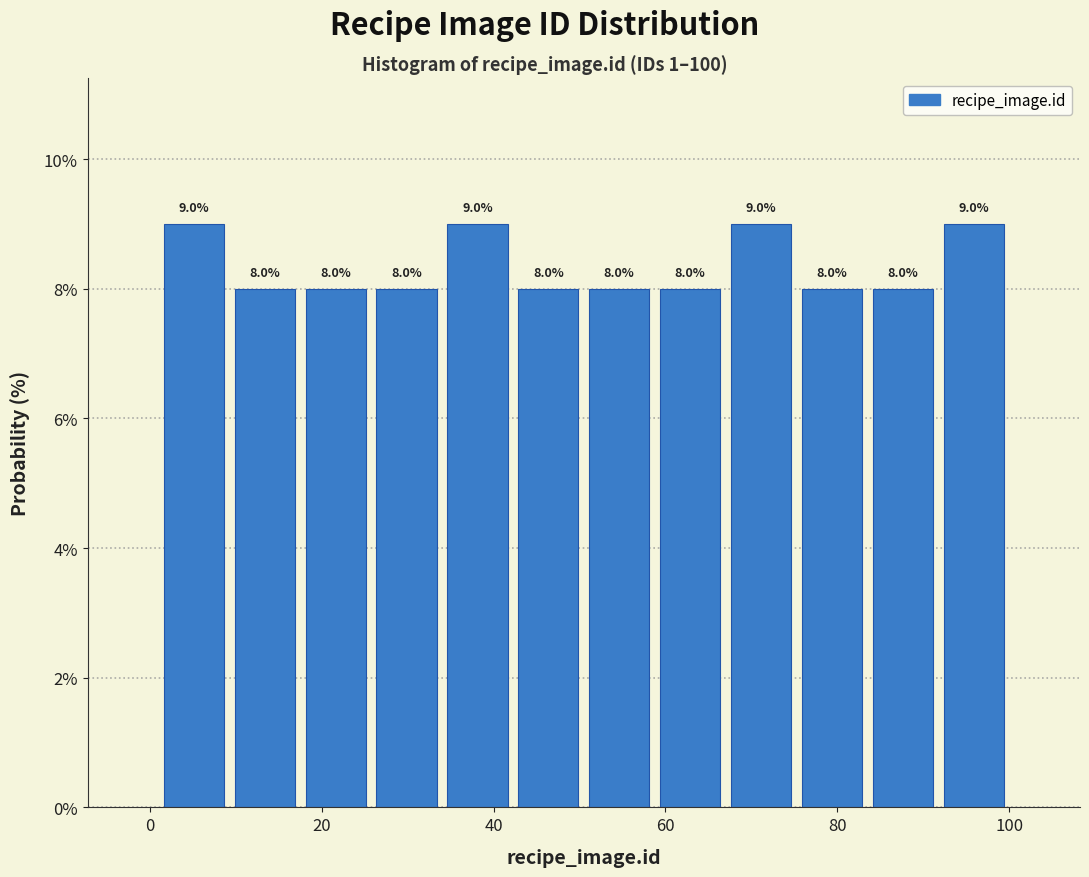

Reading left to right, list every bar in this chart as the range it spans on the x-axis followed by its height. The bar edges are not printed on the chart, so give them approximately, as read against the axis.

2 to 10: 9.0
10 to 18: 8.0
18 to 26: 8.0
26 to 34: 8.0
34 to 42: 9.0
42 to 50: 8.0
50 to 58: 8.0
58 to 68: 8.0
68 to 76: 9.0
76 to 84: 8.0
84 to 92: 8.0
92 to 100: 9.0